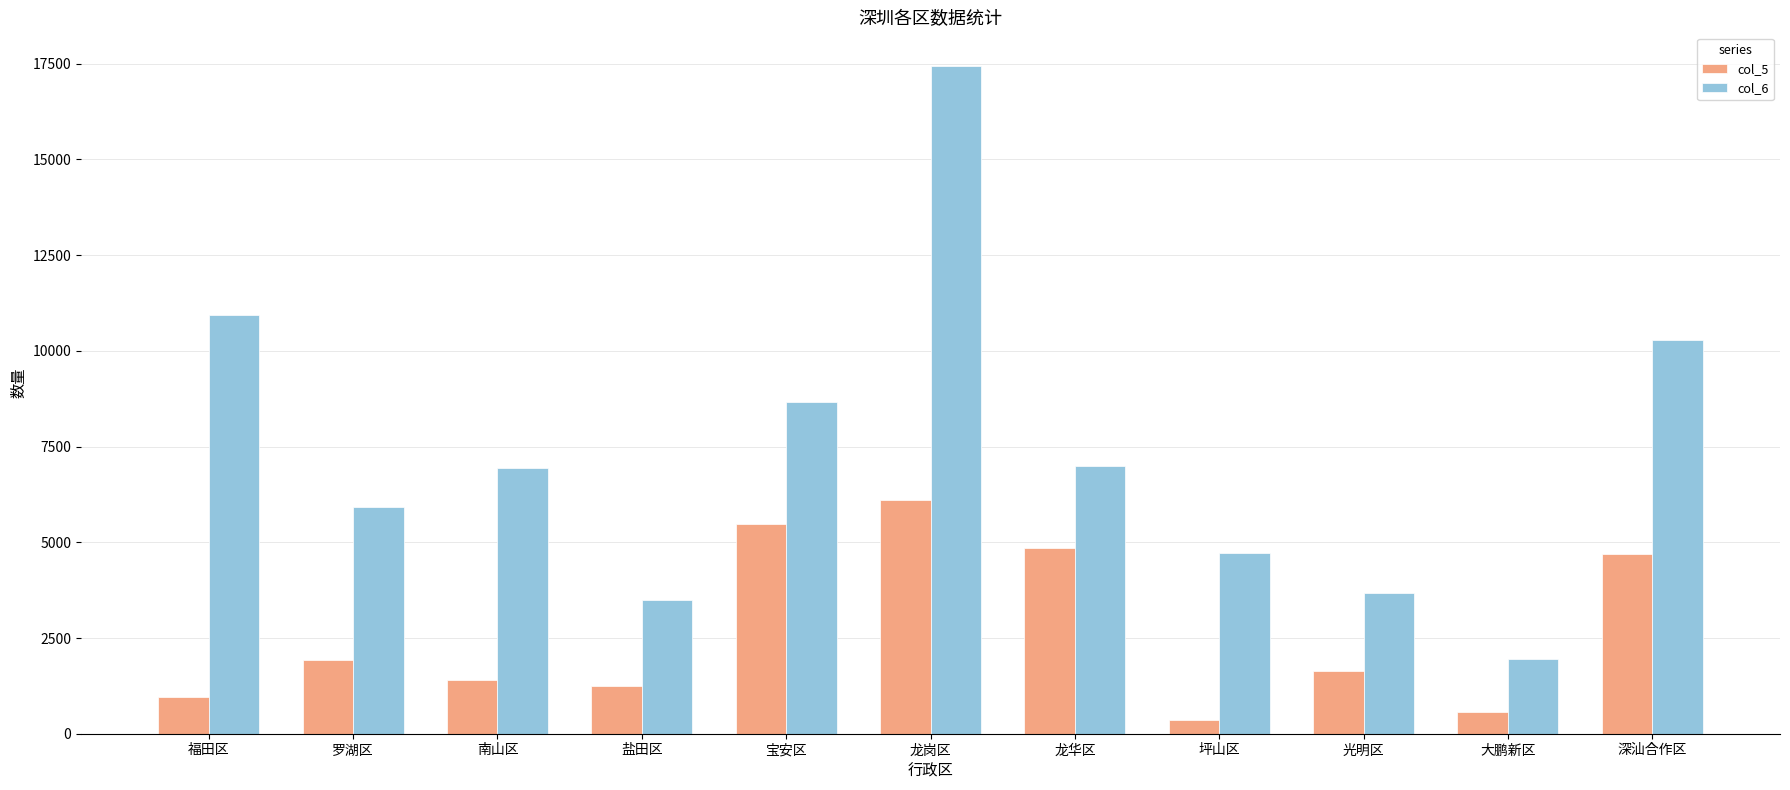

Which series changed the most between 罗湖区 and 龙华区?

col_5